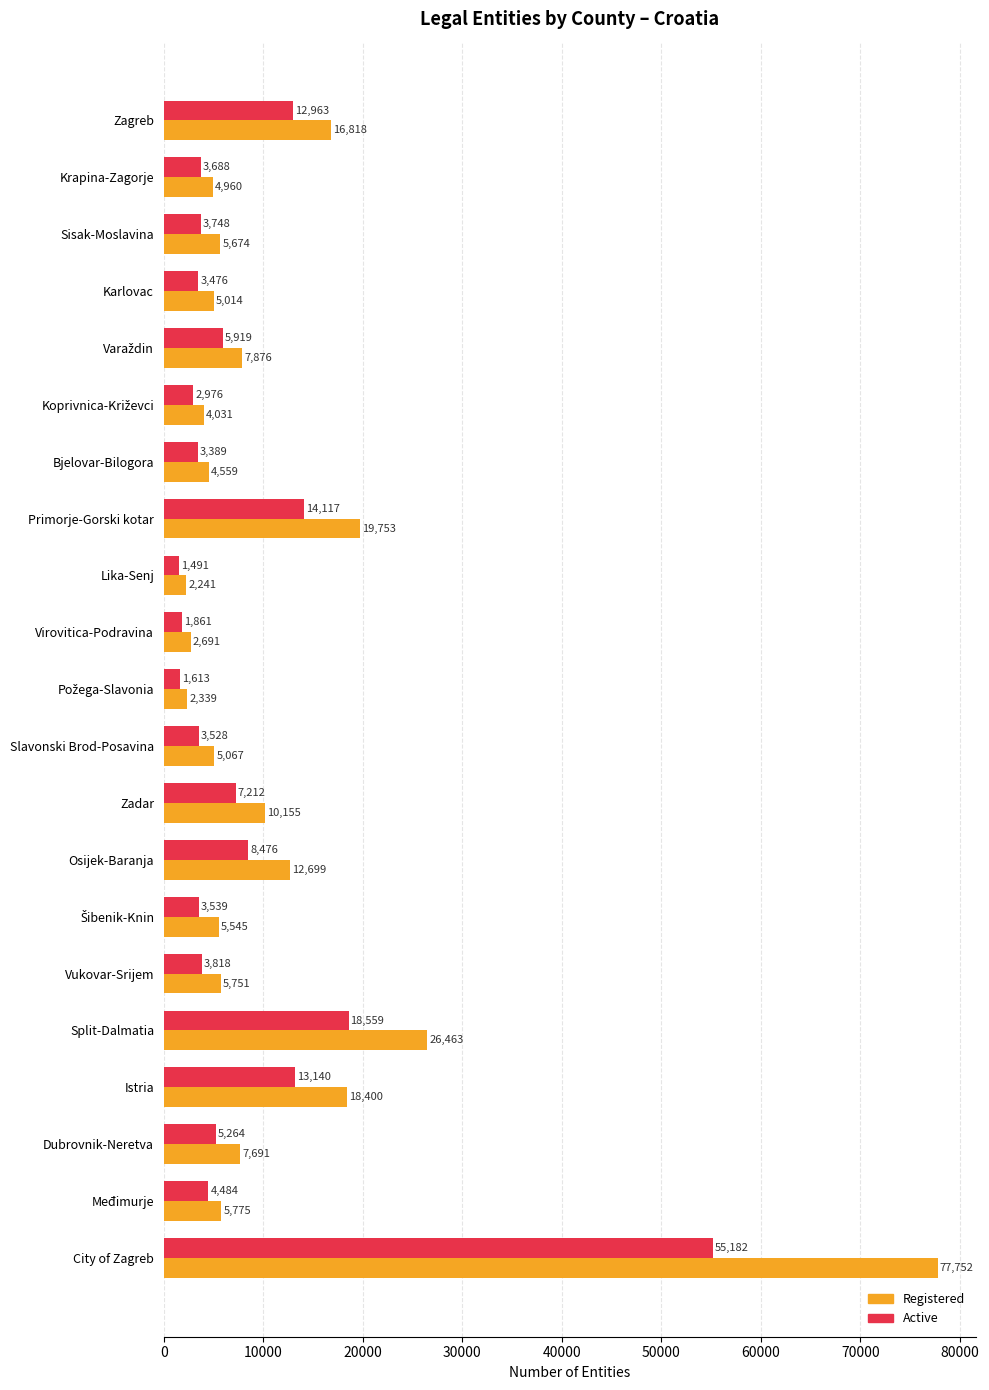

Which series has the widest spread of values?

Registered